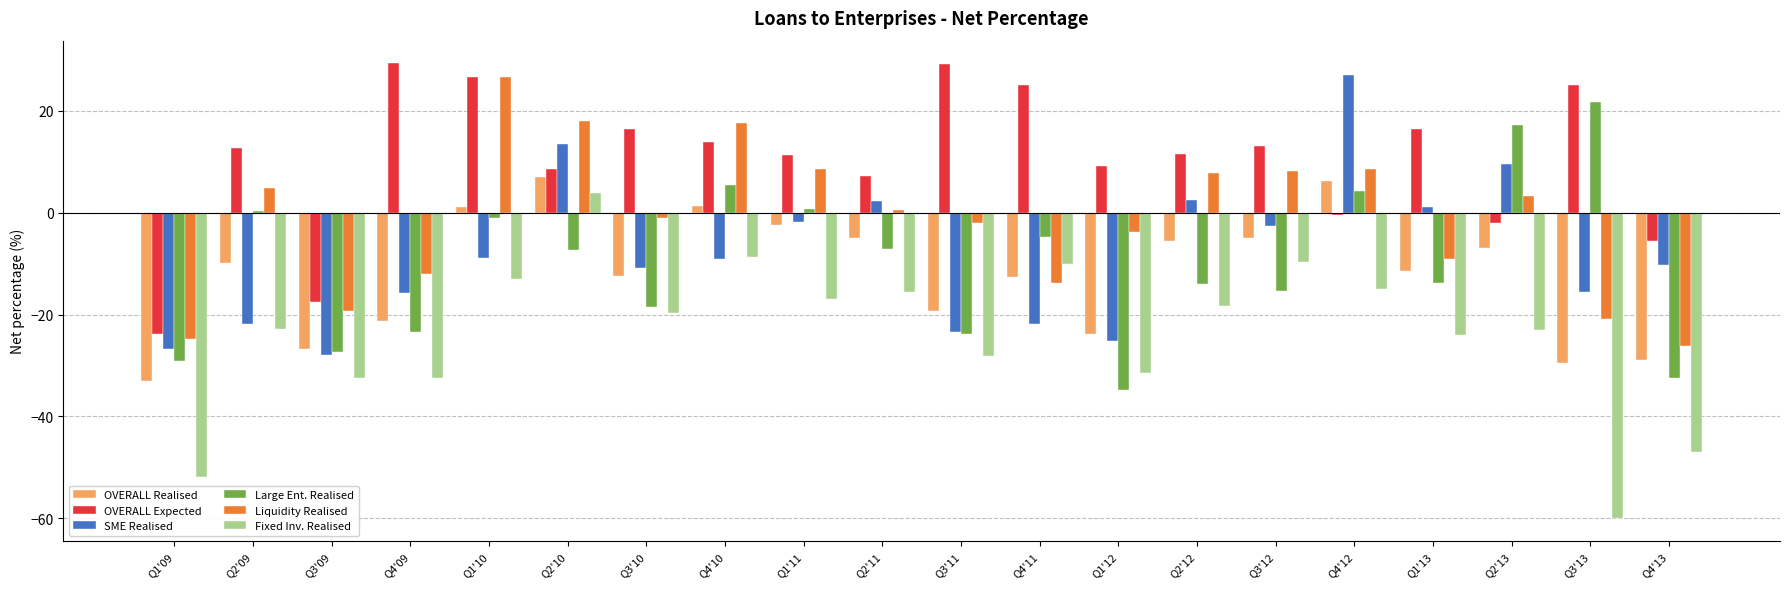

What position from the left is Q4'11?

12